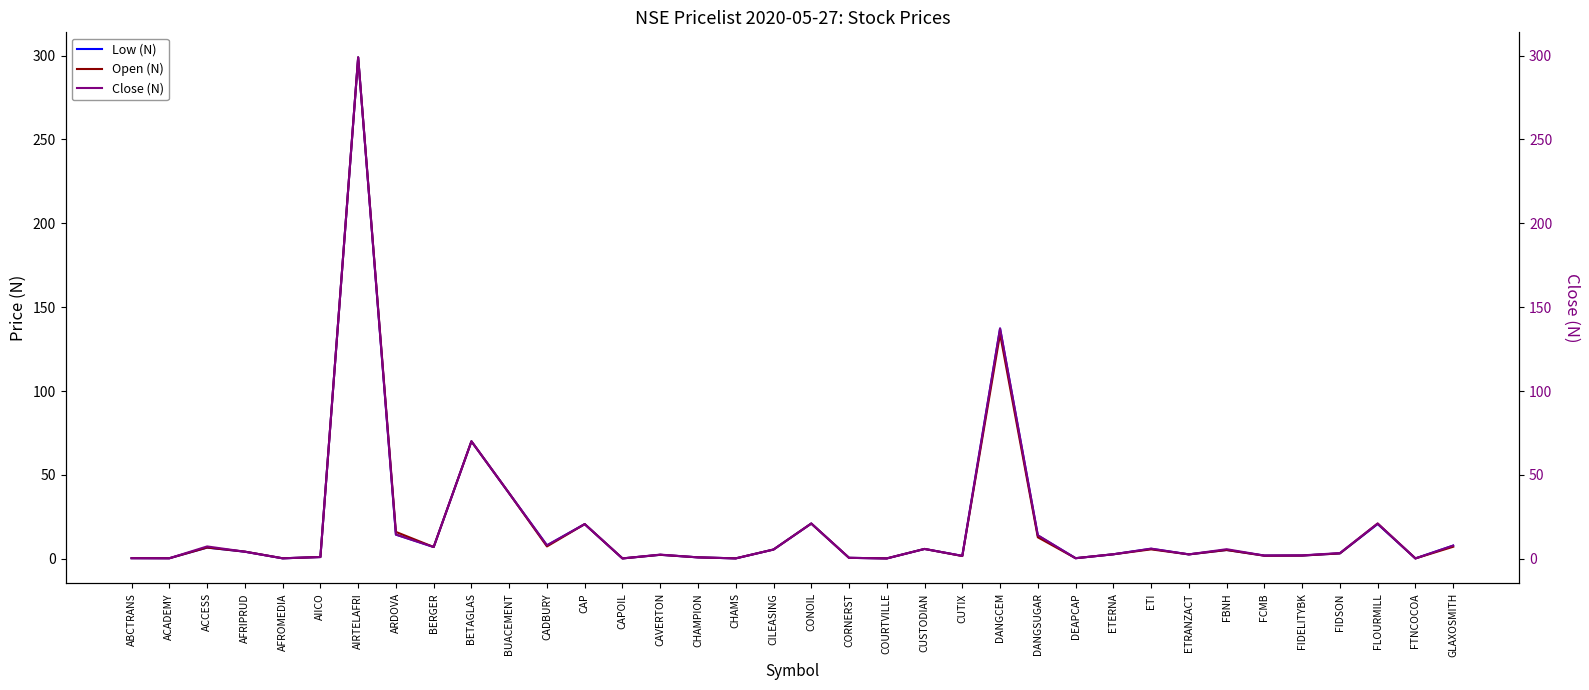

What is the approximate value of Close (N) at AFRIPRUD?

4.2